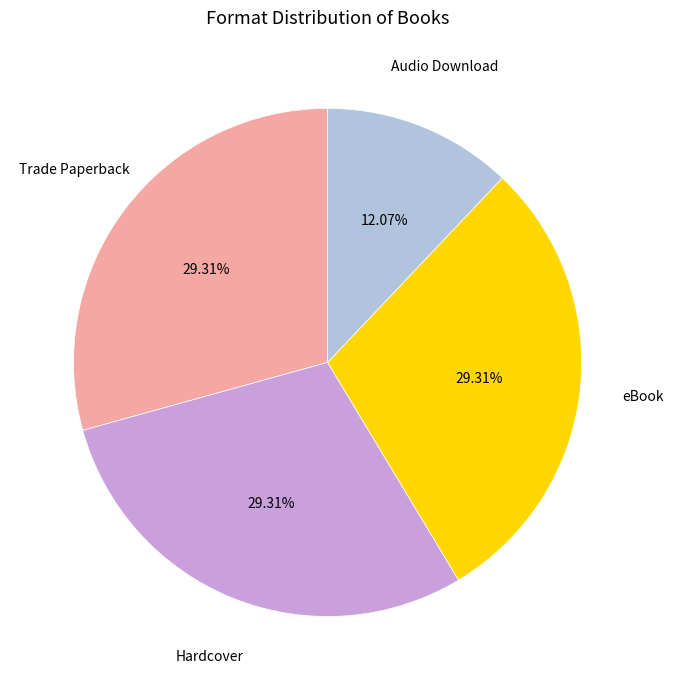

Which category has the smallest portion of the pie?

Audio Download